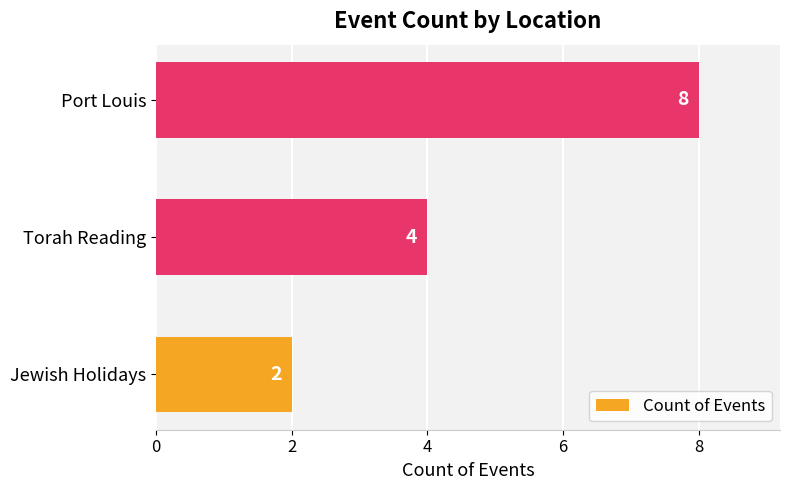

What is the minimum value shown in the chart?

2